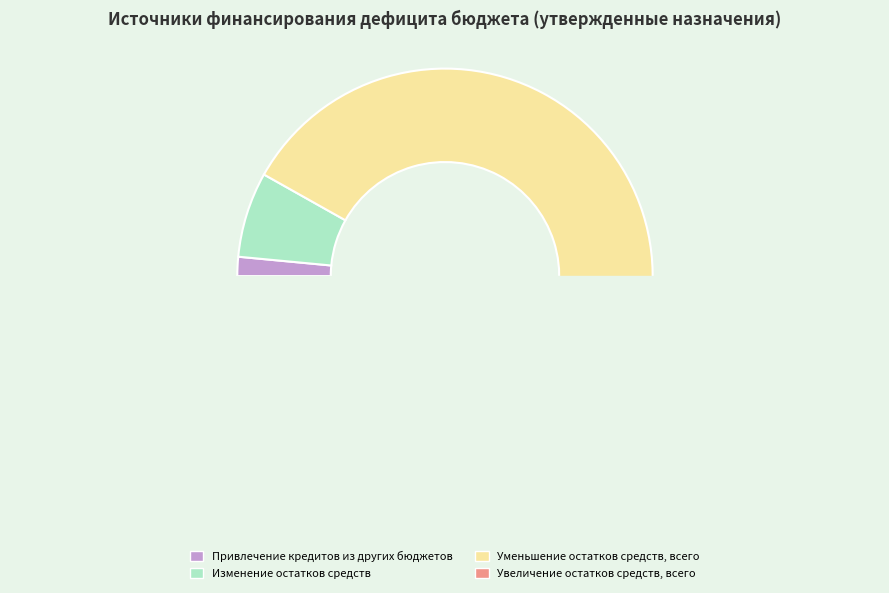

What percentage is the Изменение остатков средств slice, to the nearest percent?

7%